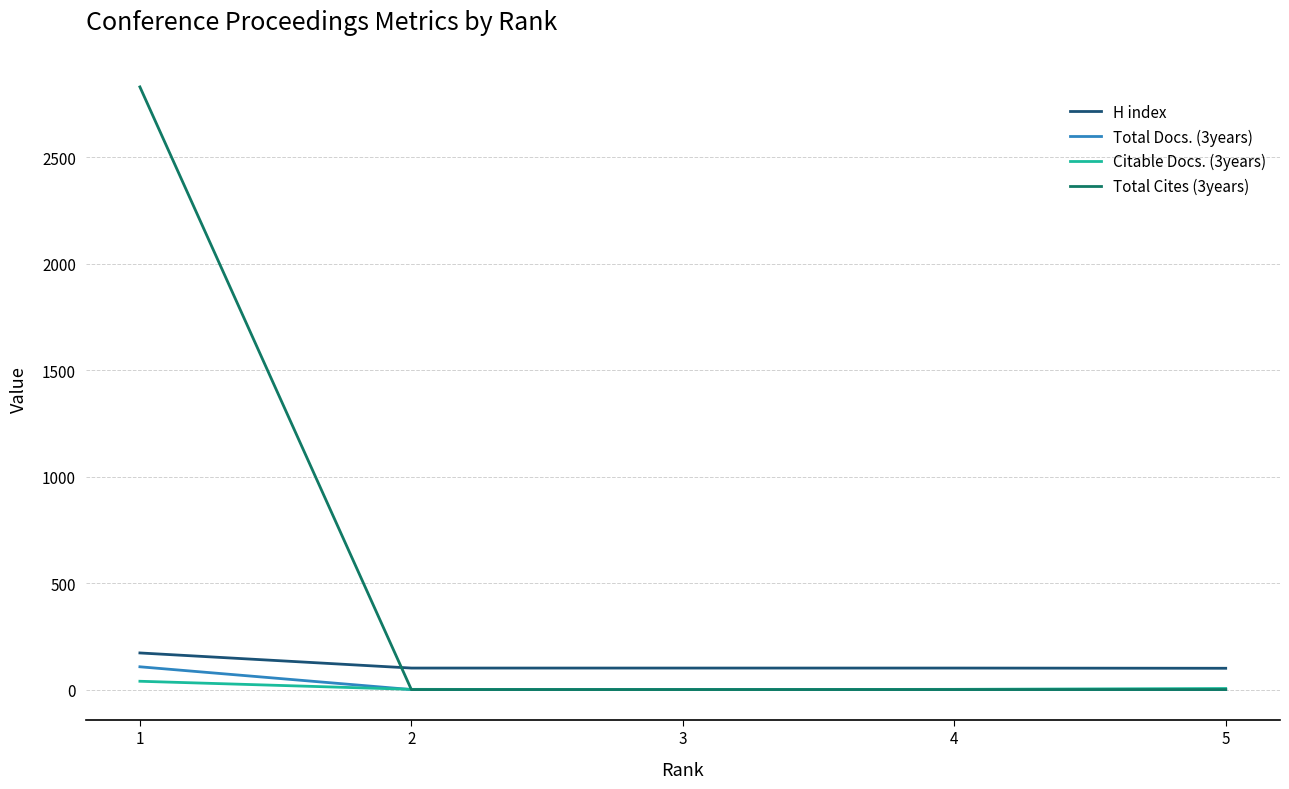

Does the chart have visible grid lines?

Yes